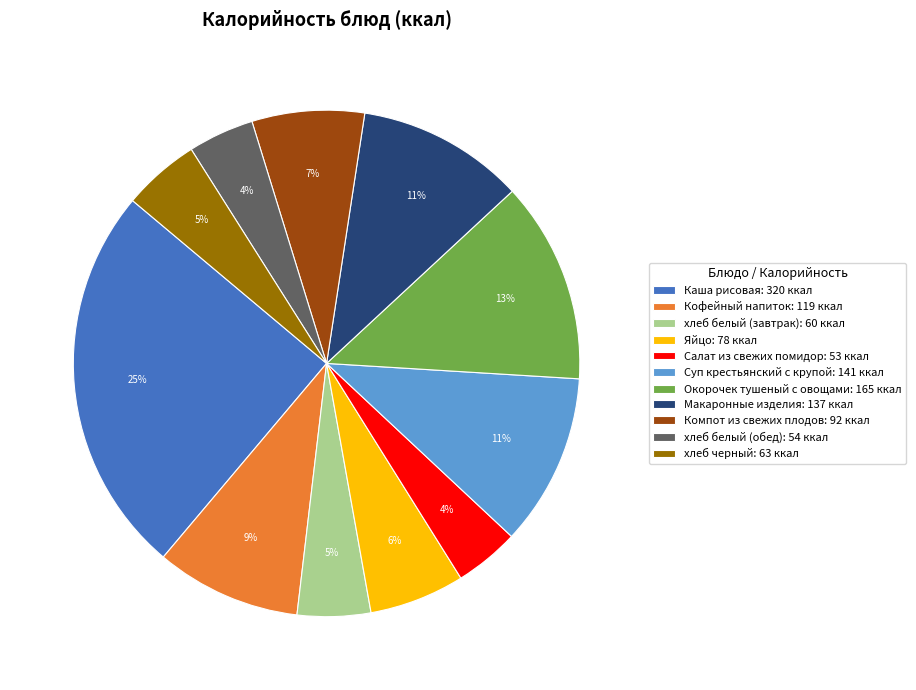

Is it true that хлеб черный is 5% of the pie?

True